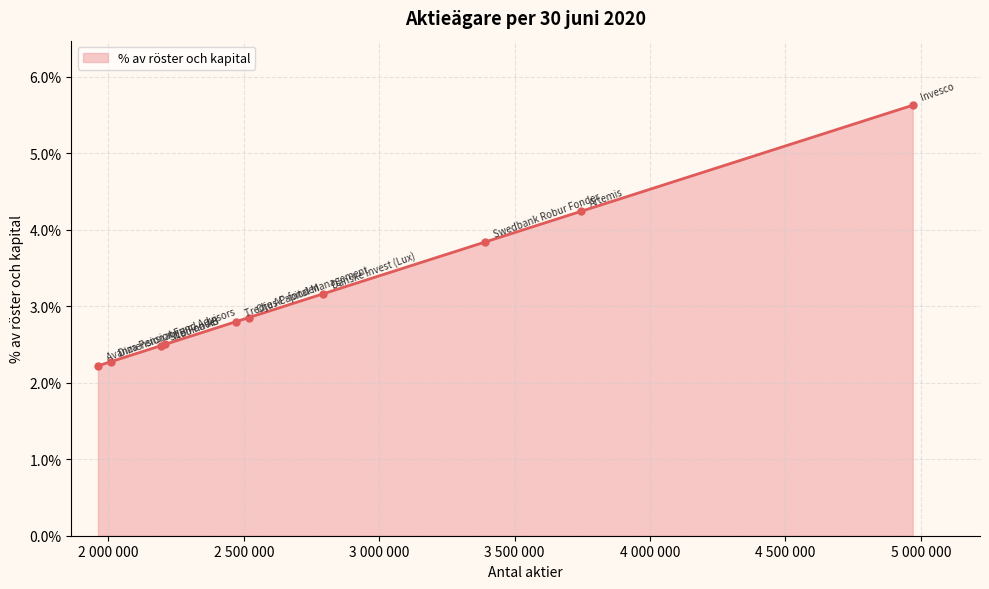

Does the chart have visible grid lines?

Yes